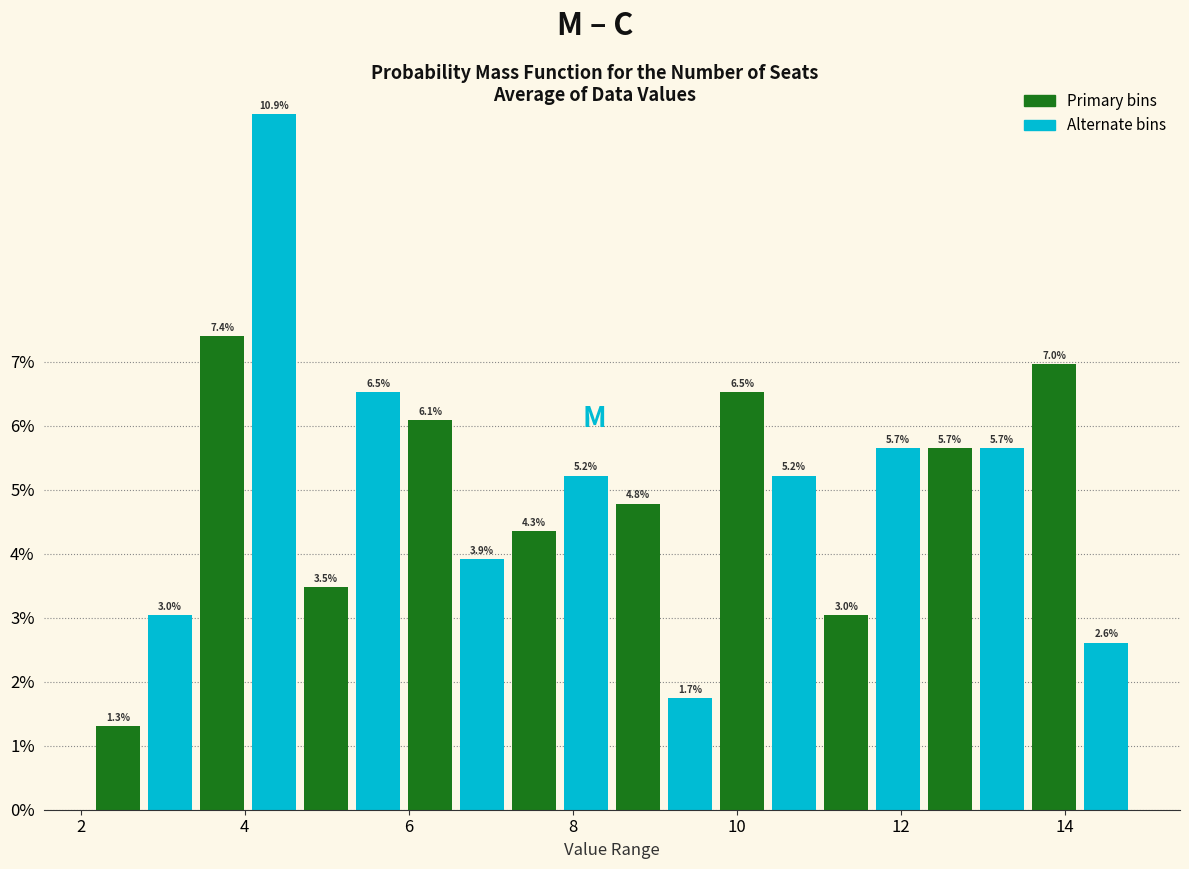

Around what value on the x-axis is the tallest bar? Give the approximate position of its centre, as read against the axis.

4.4